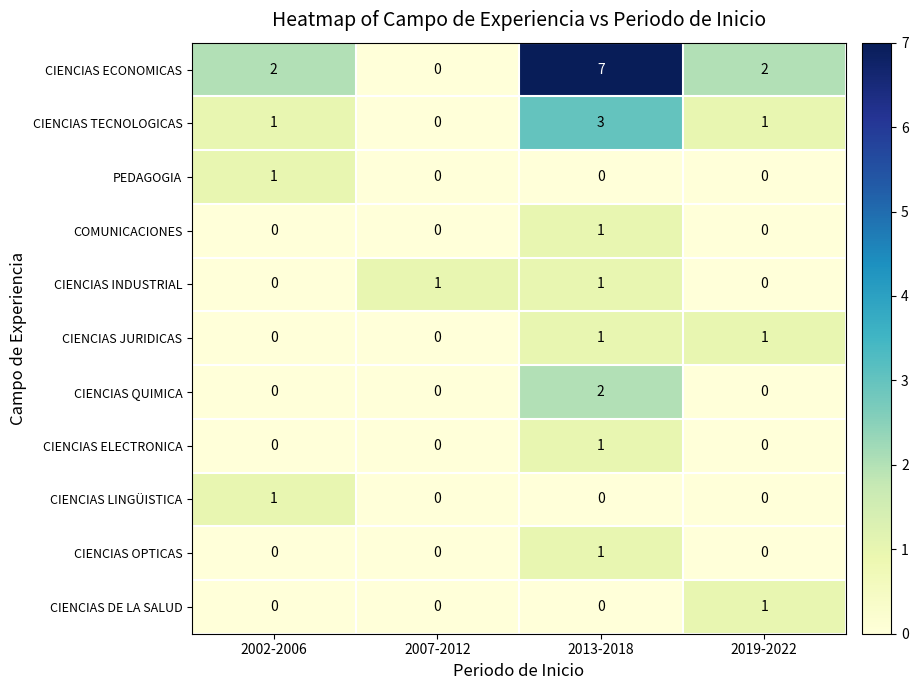

At which category is the sum across all series the highest?

2013-2018